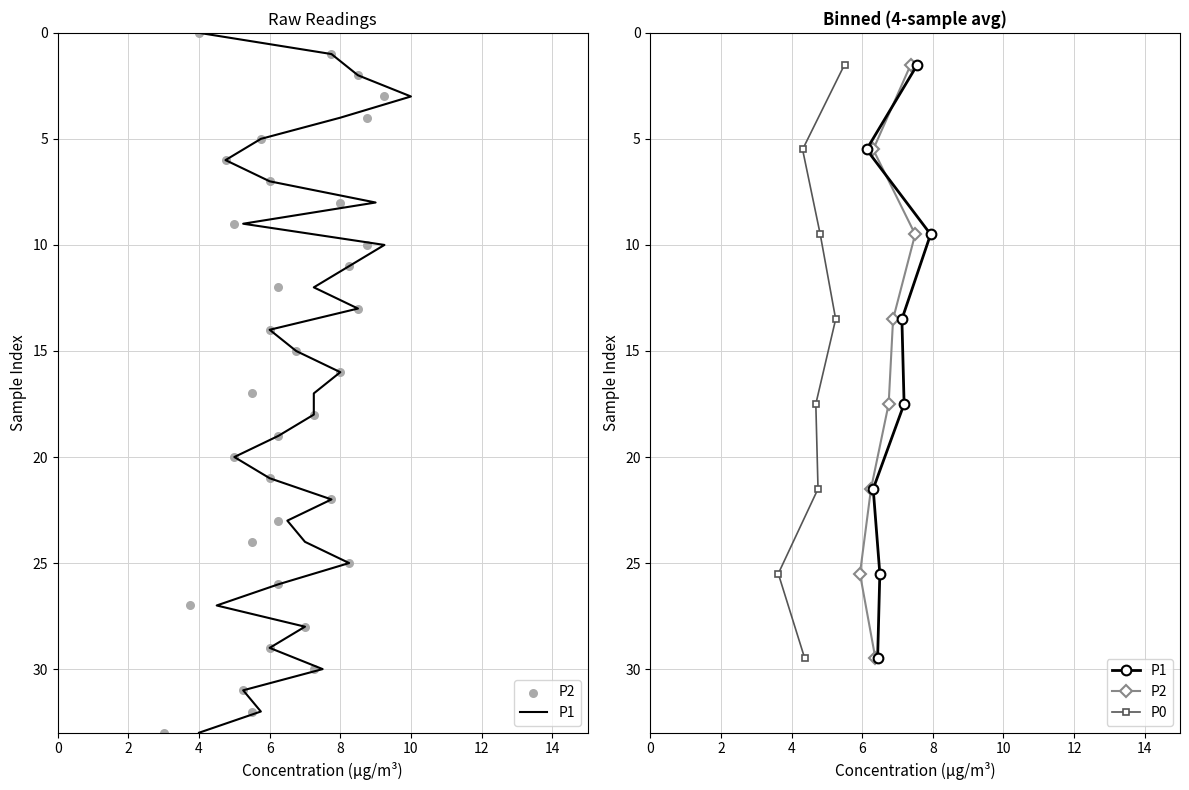

Which series reaches the minimum Y coordinate?

P1